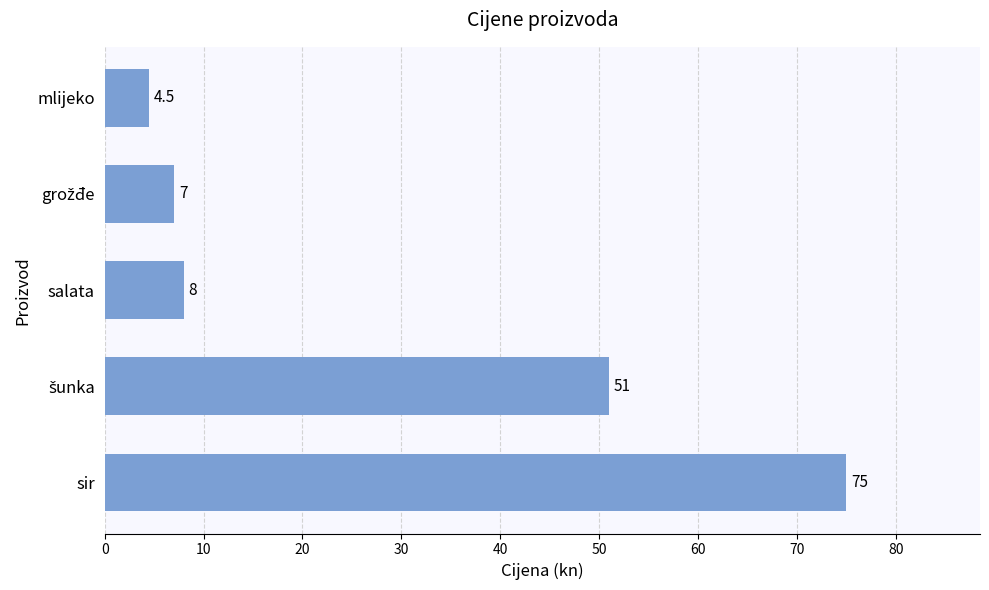

Reading bottom to top, transcribe all the data shown in this chart.

75.0	51.0	8.0	7.0	4.5